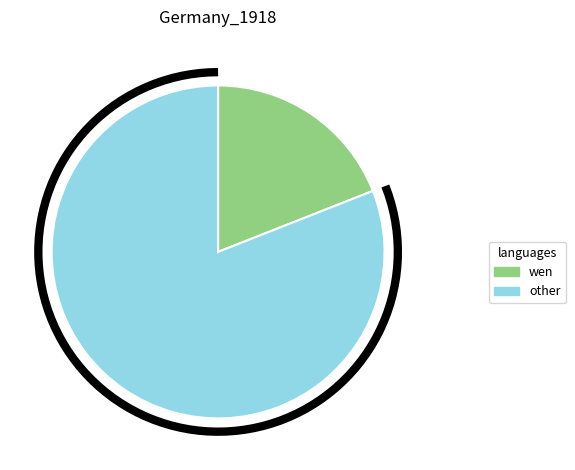

Count the number of slices in the pie.

2